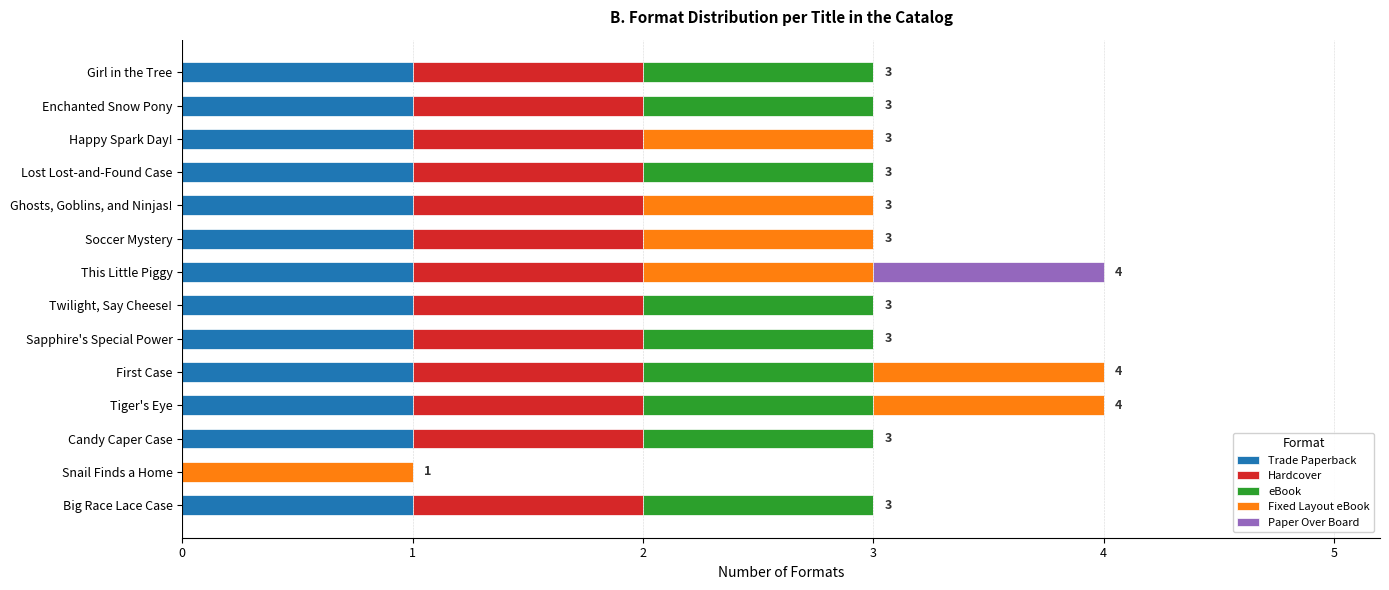

True or false: Trade Paperback has a value of 1 at Lost Lost-and-Found Case.

True